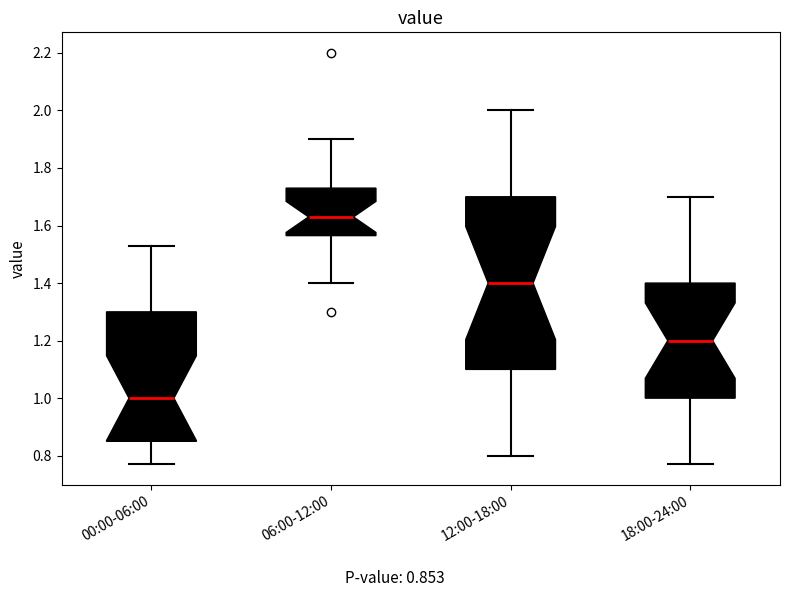

Comparing the boxes themselves (not the whiskers), which one is the tallest?

12:00-18:00